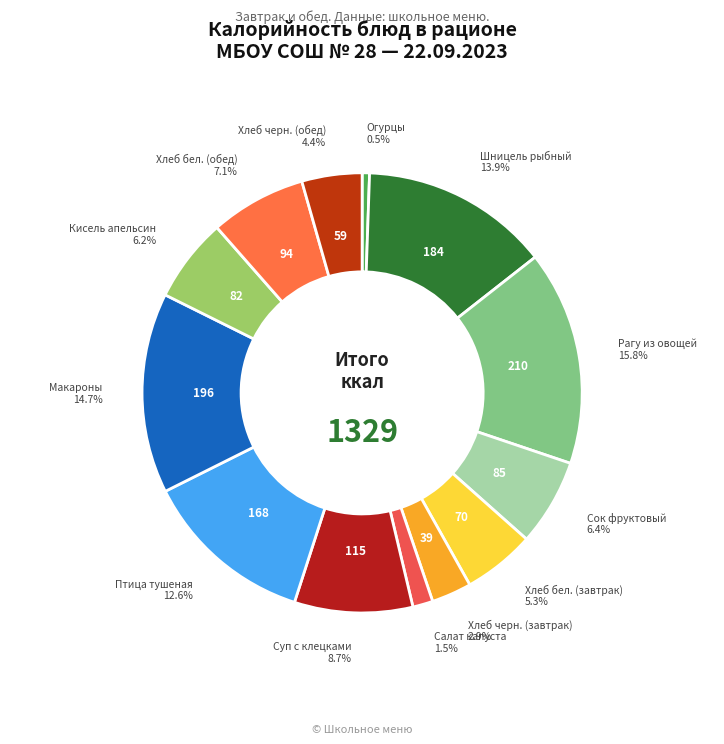

Count the number of slices in the pie.

13